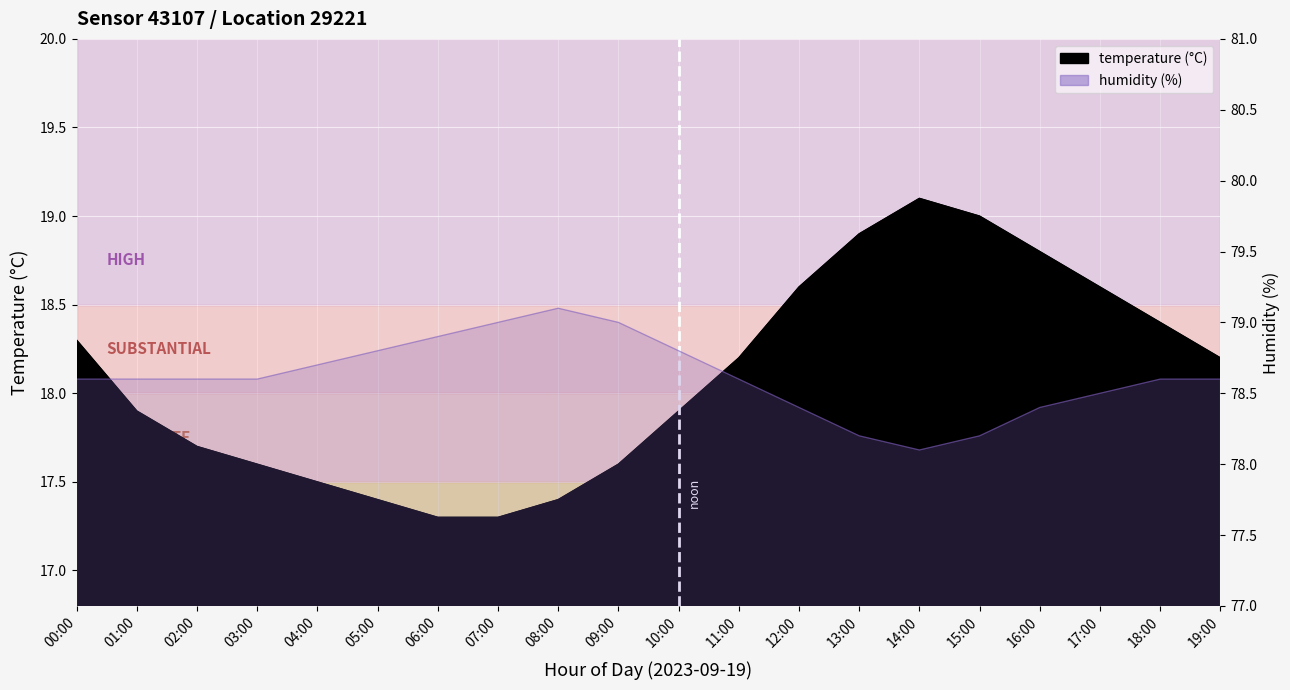

Is it true that humidity equals 34.5 at 11:00?

False